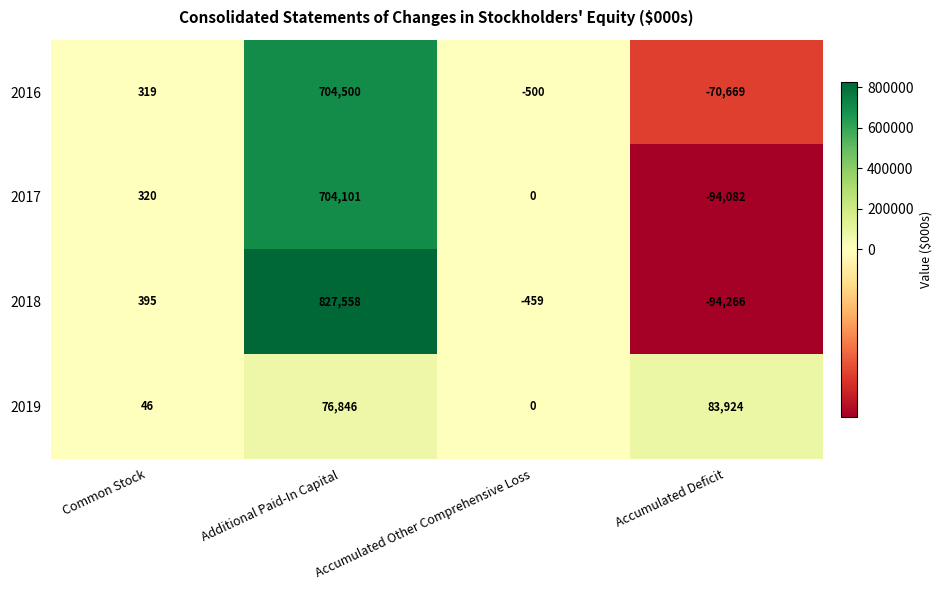

What is the total value across all series at Common Stock?

1080